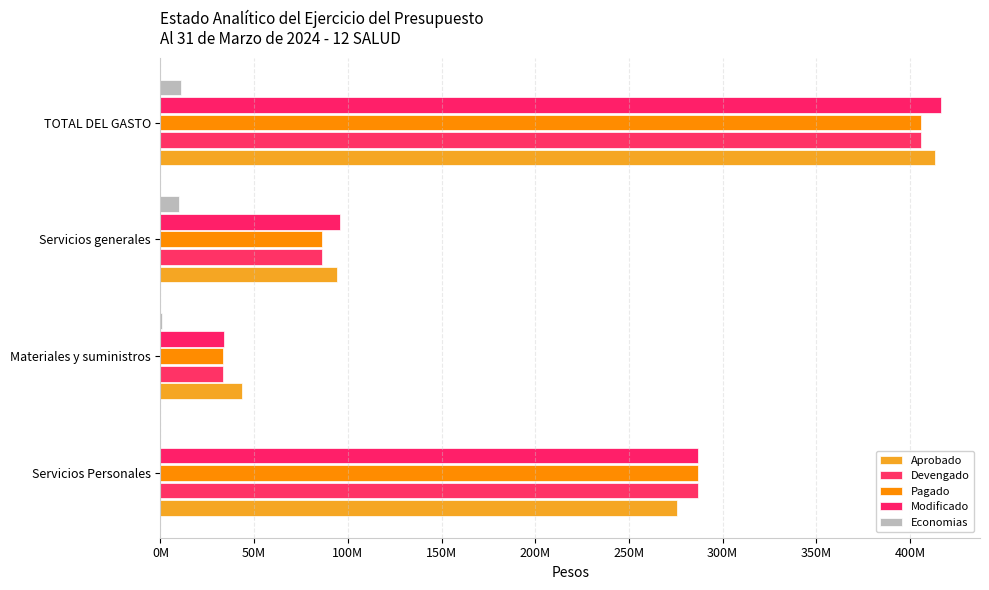

What are all the series names shown in the legend?

Aprobado, Devengado, Pagado, Modificado, Economias